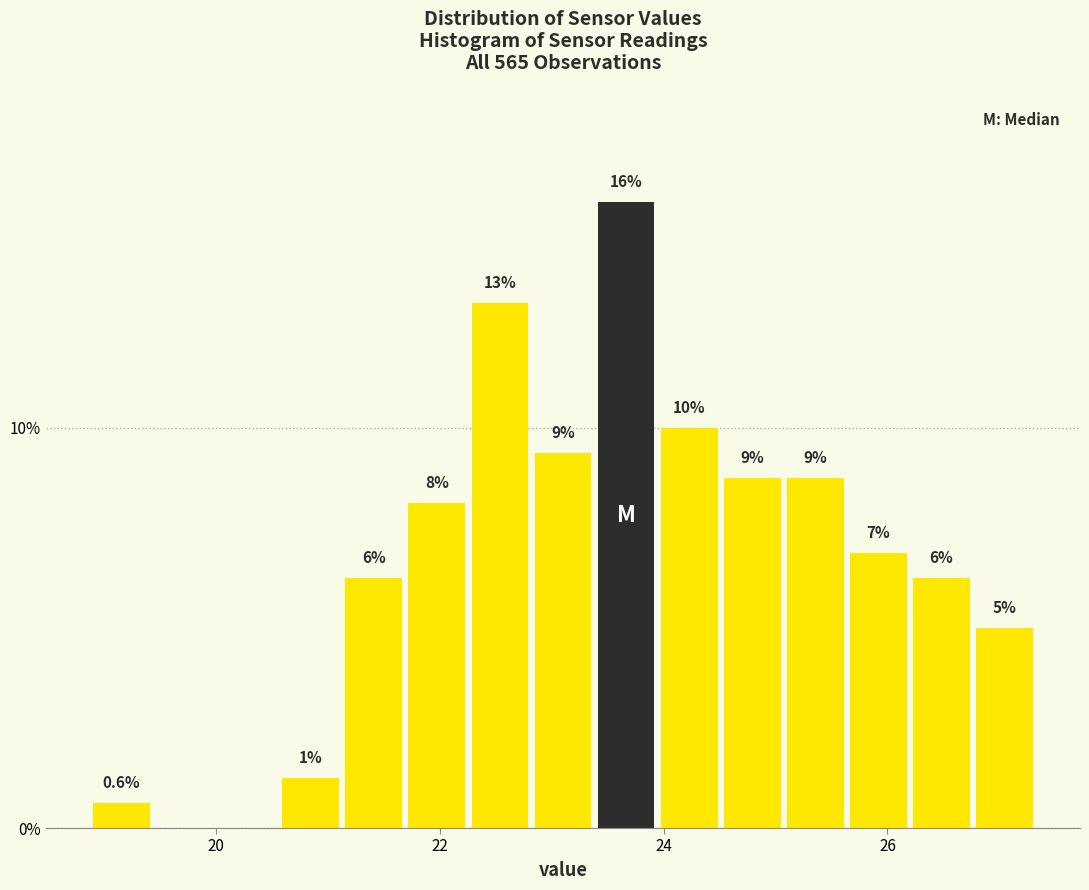

Read against the x-axis, roughly where is the centre of the tallest bar?

23.6